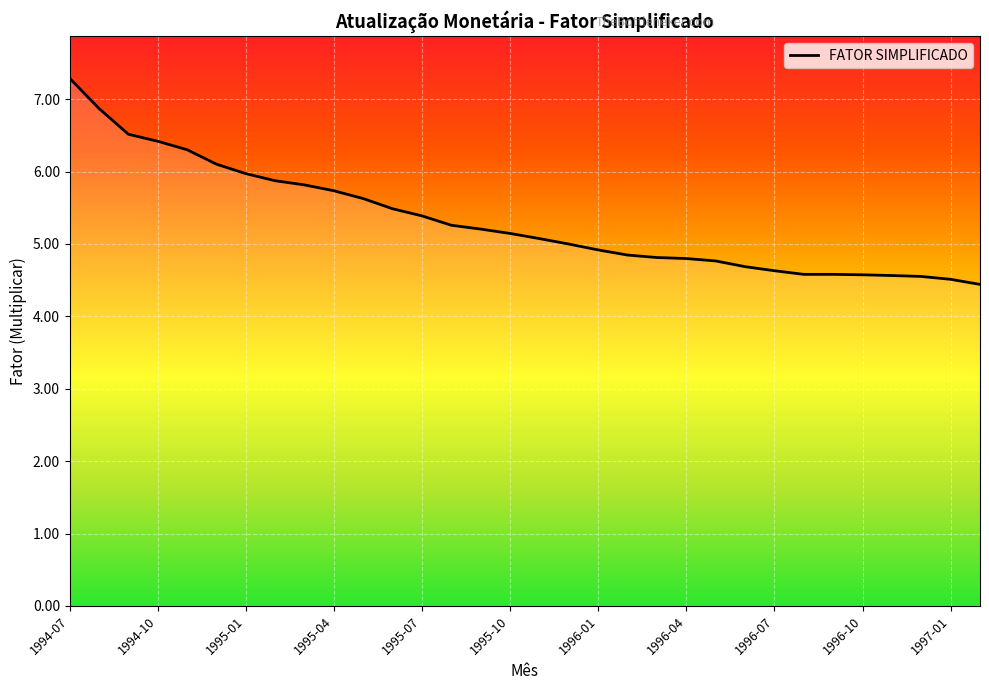

What is the greatest value displayed?

7.3